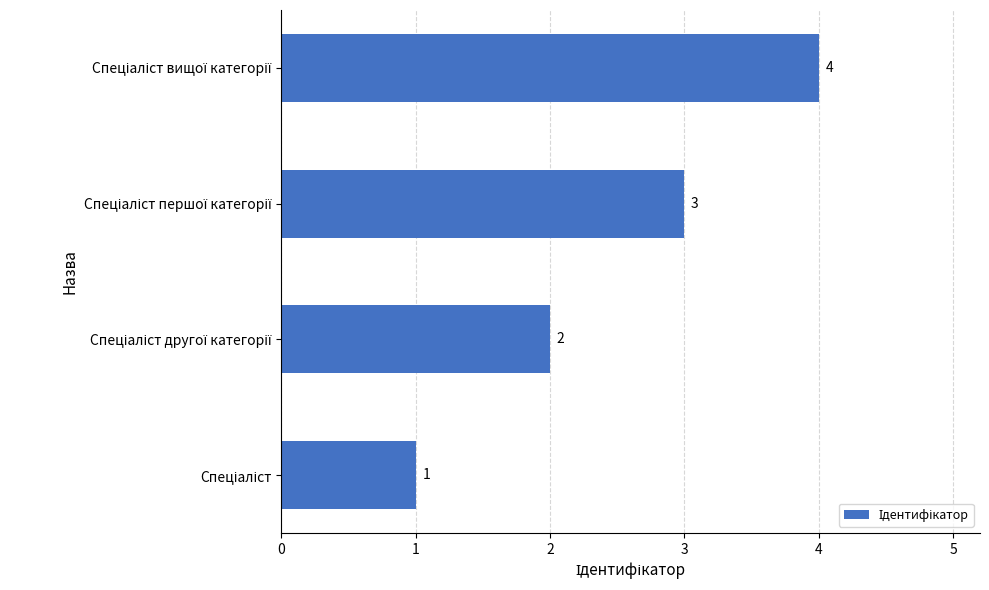

How many bars are there in total?

4